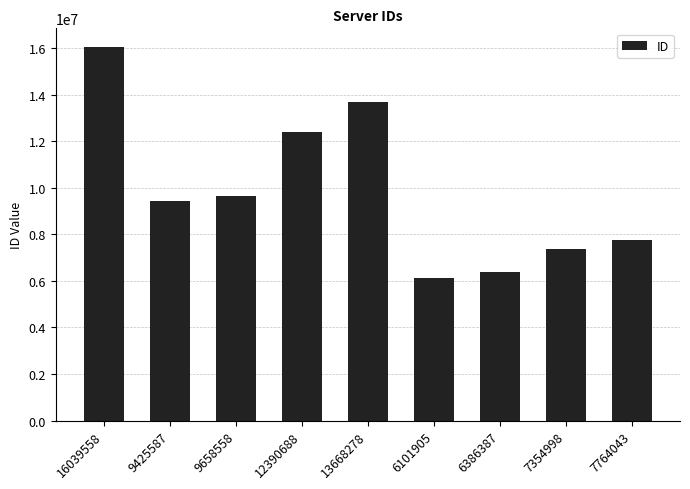

Reading right to left, list all the values displayed in this chart.

7764043=7764043	7354998=7354998	6386387=6386387	6101905=6101905	13668278=13668278	12390688=12390688	9658558=9658558	9425587=9425587	16039558=16039558